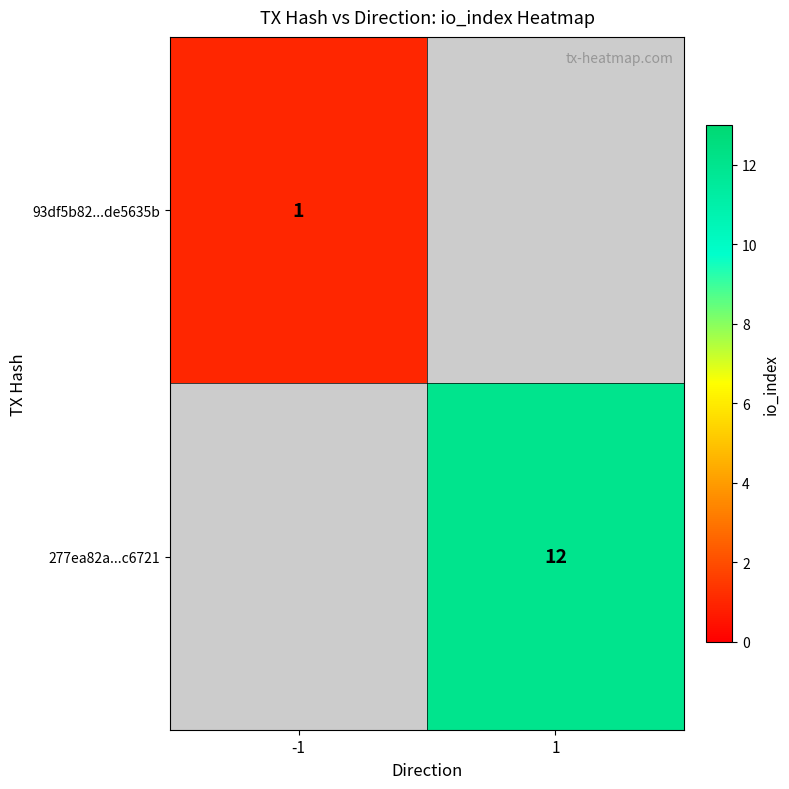

What is the minimum value shown in the chart?

1.0